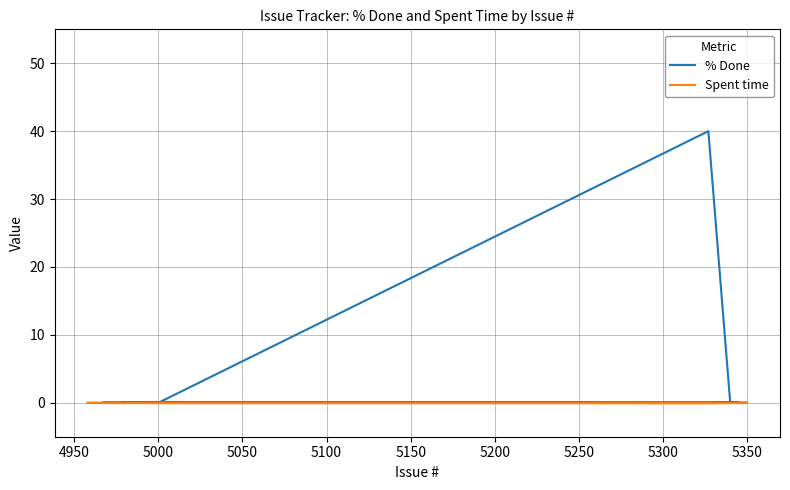

Reading left to right, extract all data points from this chart.

% Done: 0	0	0	0	0	0	40	0	0	0	0	0	0	0	0	0	0	0	0	0	0	0	0	0	0	0	0	0	0	0	0	0	0	0	0	0	0	0	0	0
Spent time: 0	0	0	0	0	0	0	0	0	0	0	0	0	0	0	0	0	0	0	0	0	0	0	0	0	0	0	0	0	0	0	0	0	0	0	0	0	0	0	0